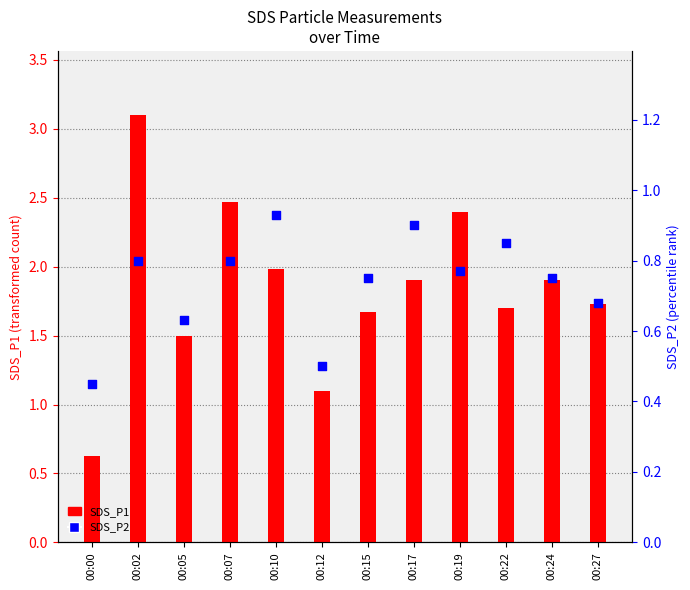

Which series reaches the maximum Y coordinate?

SDS_P1